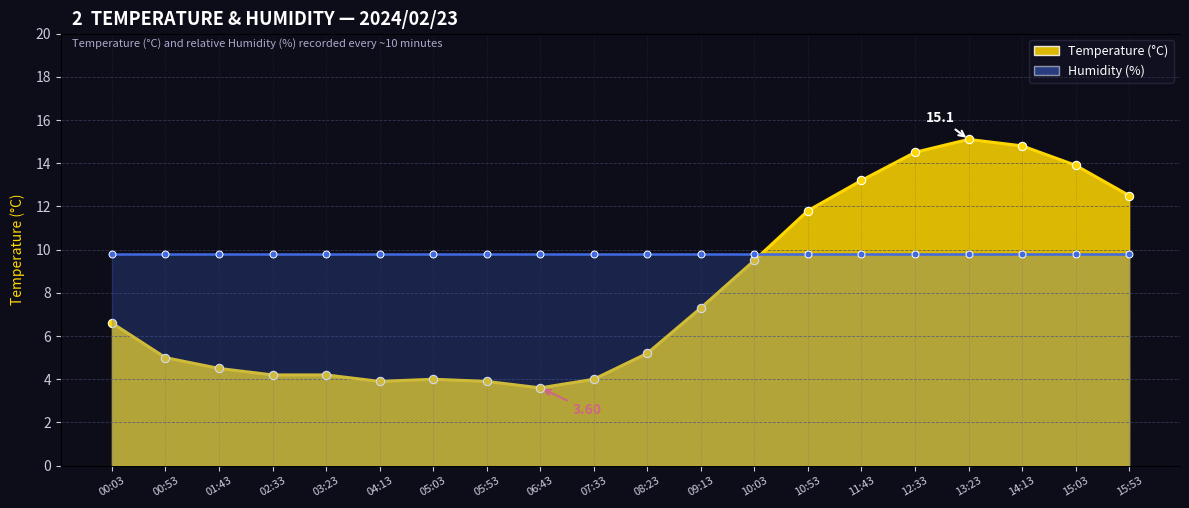

How many data points does each series have?

20